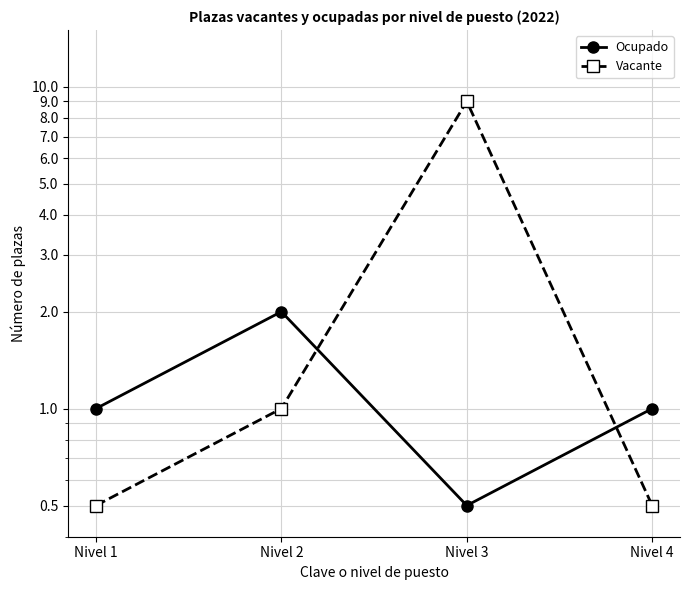

How many values in the Vacante series exceed 1?

1